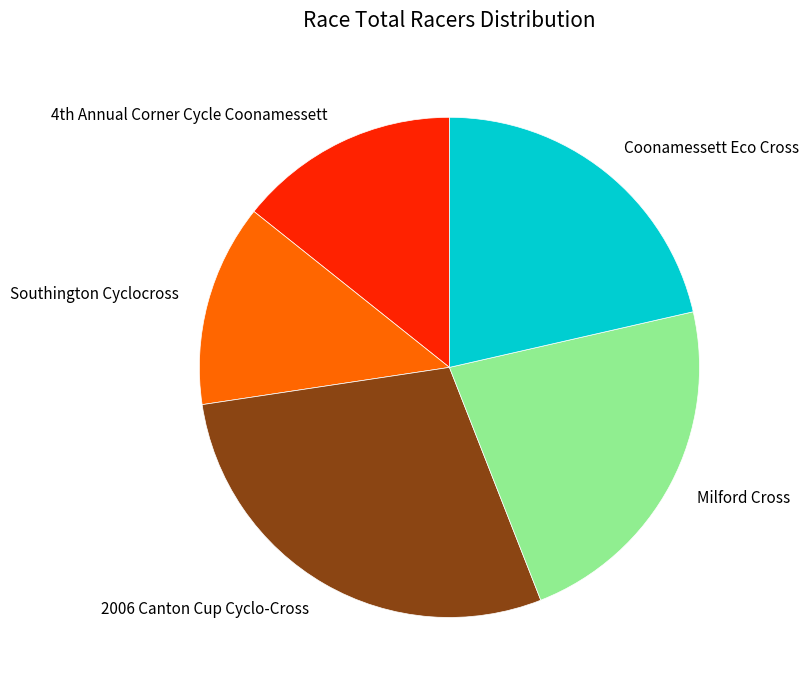

Does 2006 Canton Cup Cyclo-Cross account for over 50% of the chart?

No